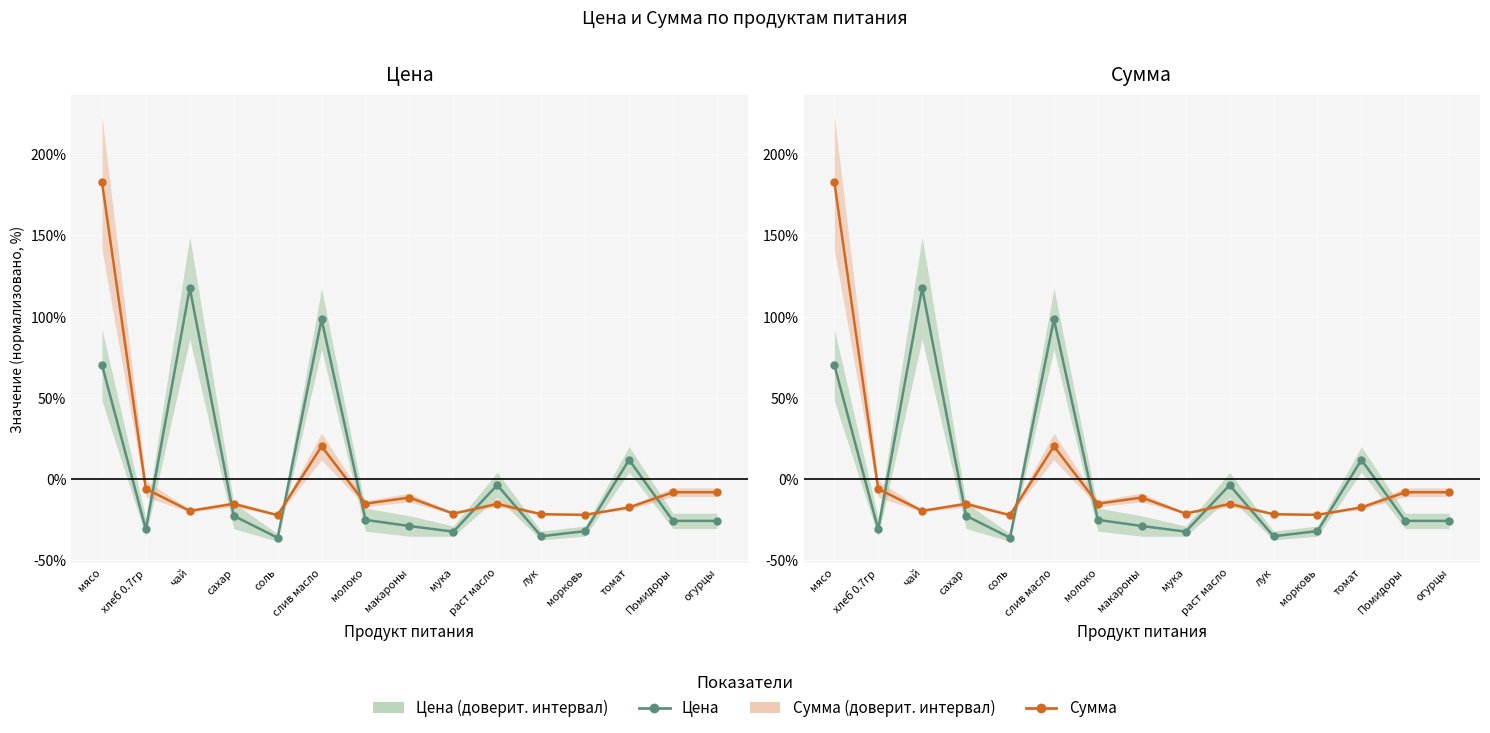

Rank the series by their average value, from highest to lowest.

Сумма, Цена